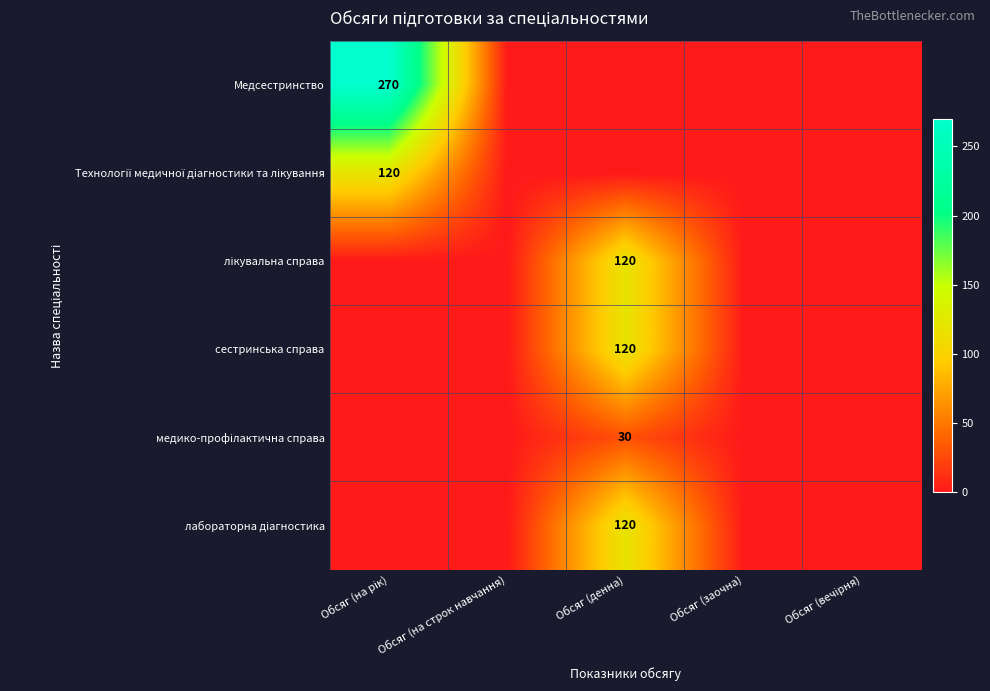

List the labels in order of медико-профілактична справа value, largest first.

Обсяг (денна), Обсяг (на рік), Обсяг (на строк навчання), Обсяг (заочна), Обсяг (вечірня)